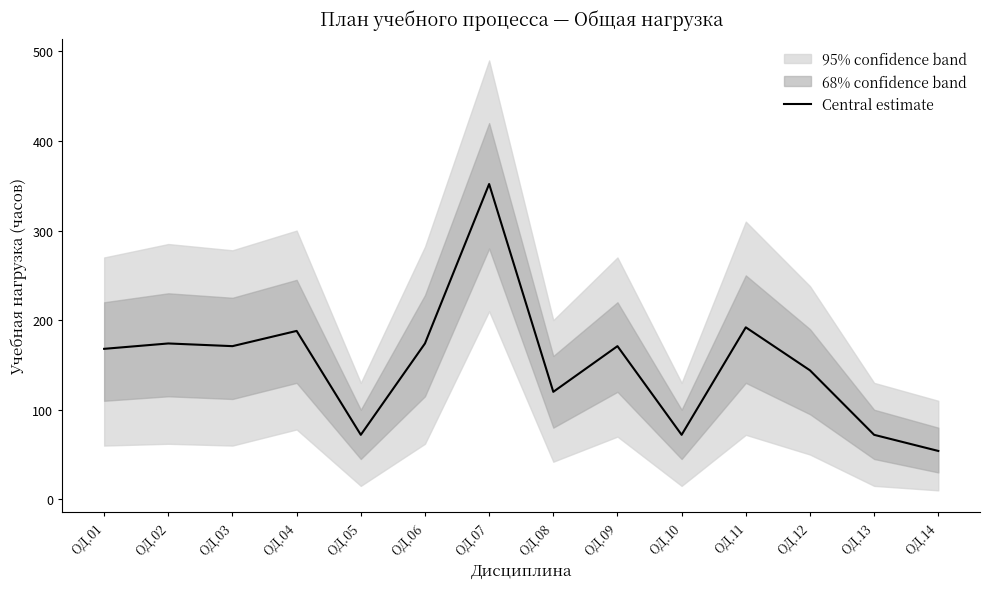

Is this an area chart (filled region under the line)?

No